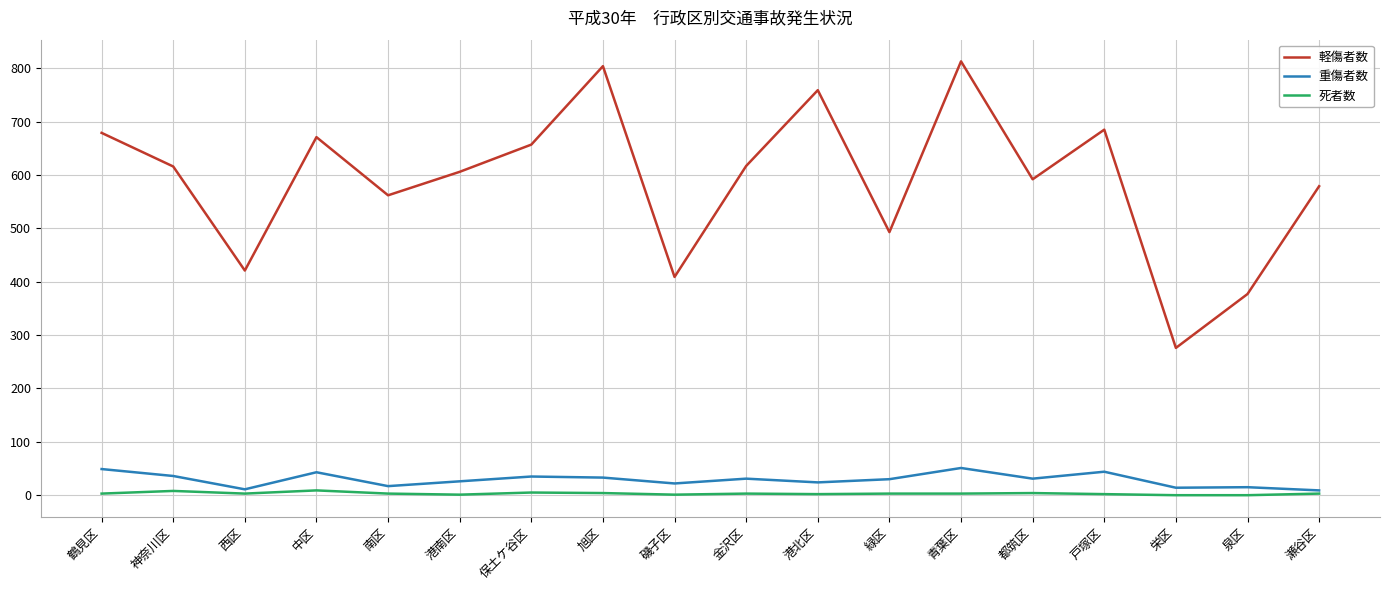

True or false: 重傷者数 has a value of 9 at 瀬谷区.

True